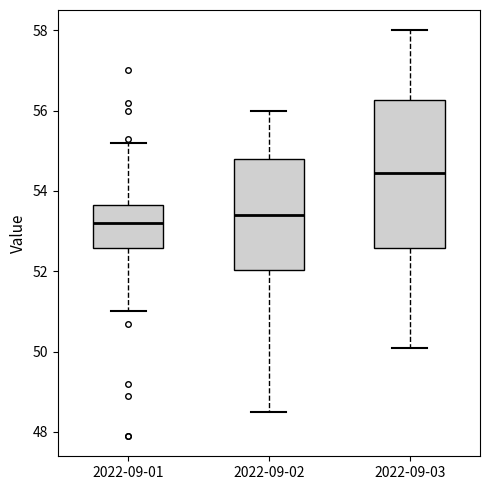

Comparing the boxes themselves (not the whiskers), which one is the tallest?

2022-09-03